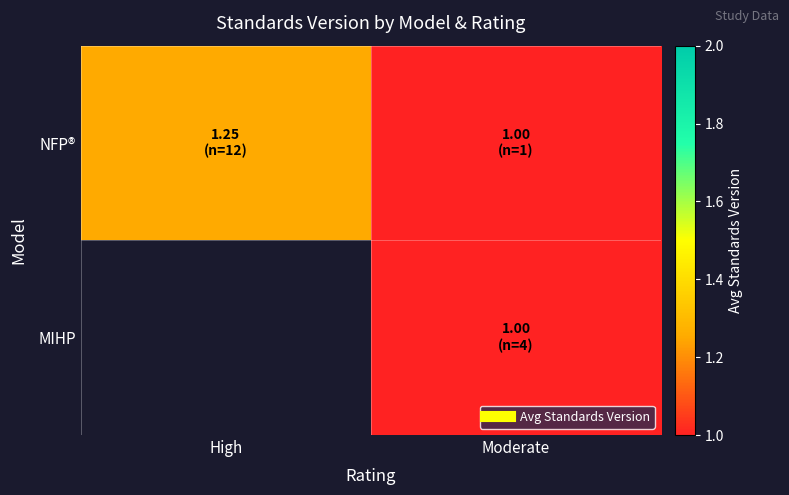

At how many categories does at least one series exceed 1?

1